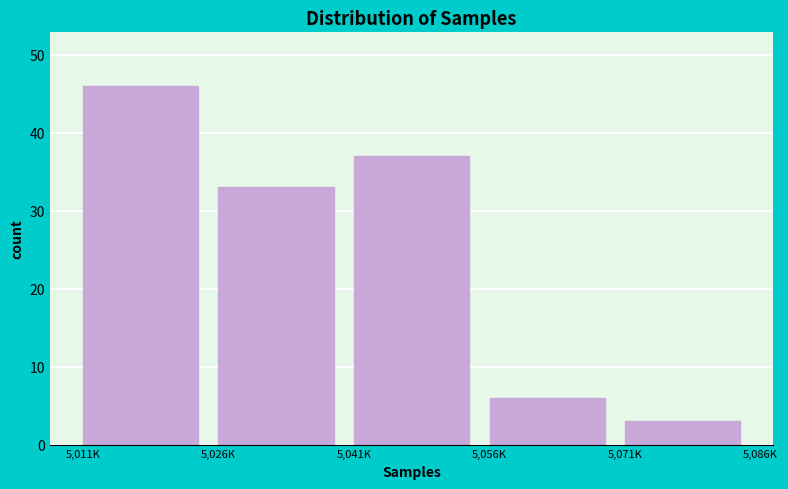

Reading left to right, what are all the values shown in this chart?

46	33	37	6	3